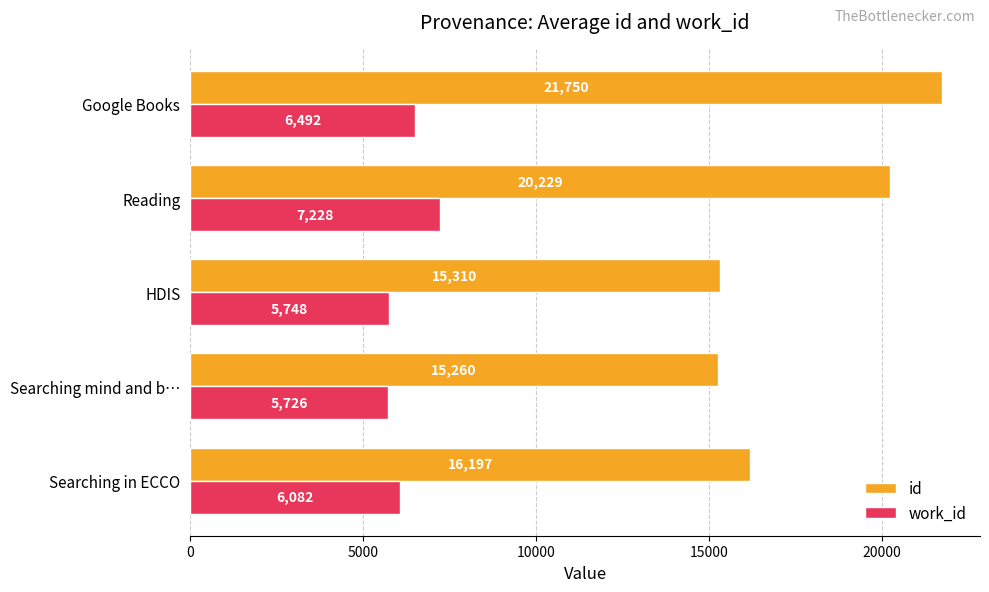

At which category is the sum across all series the highest?

Google Books